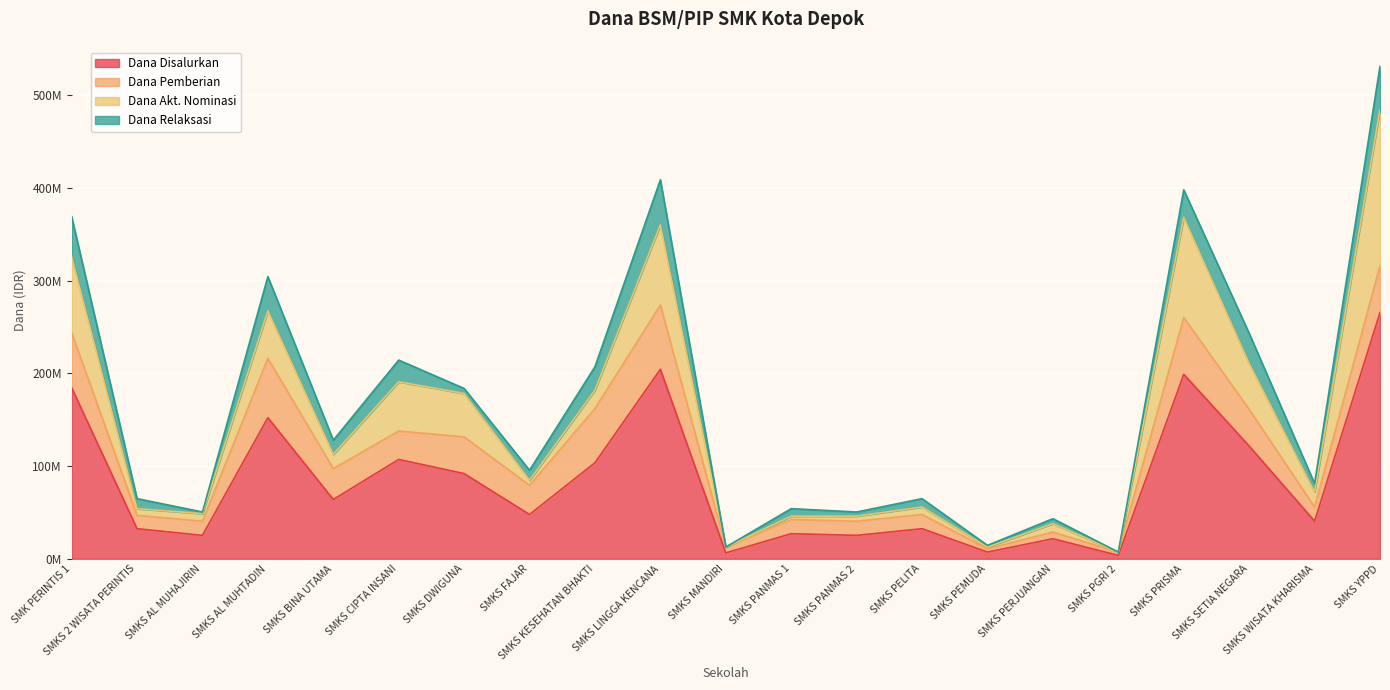

What is the label of the 11th point from the right?

SMKS MANDIRI